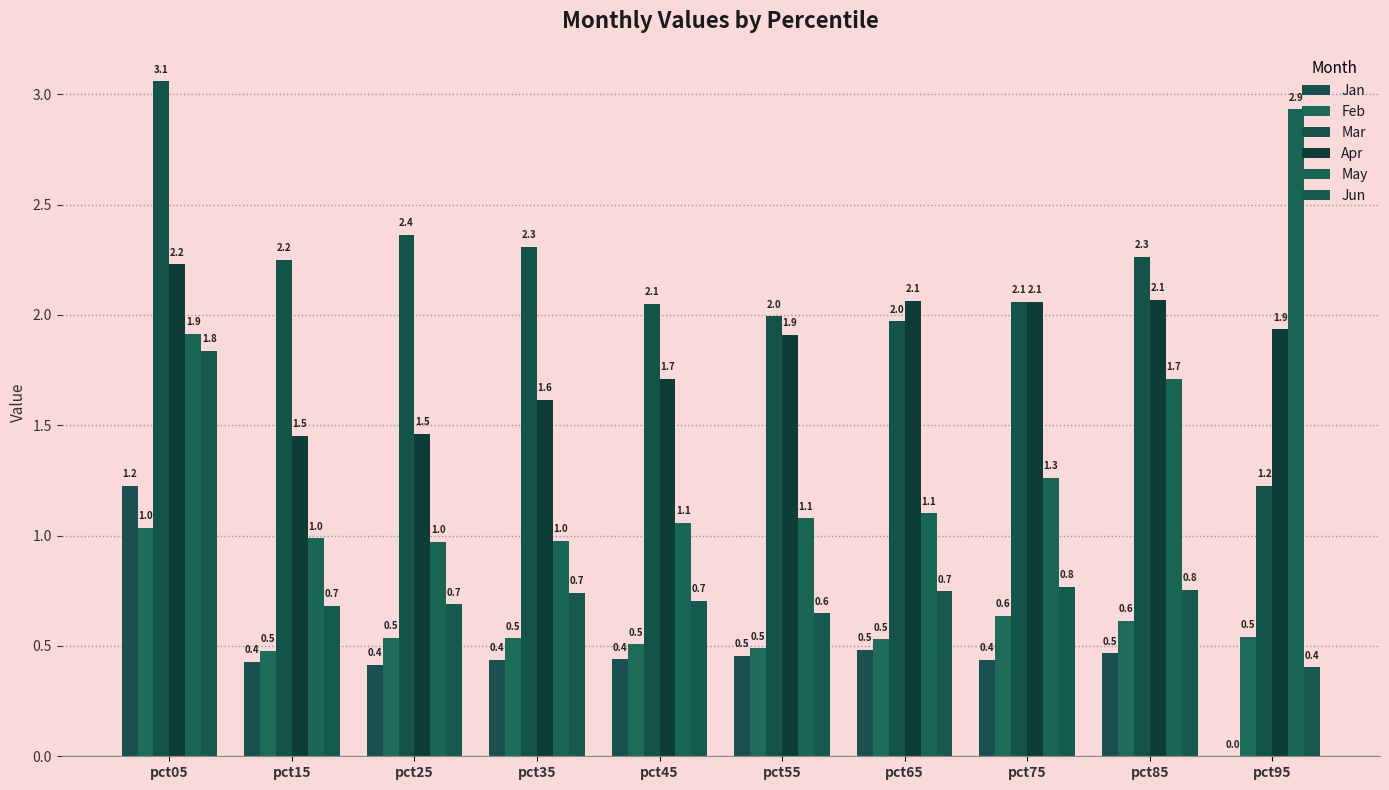

Which label corresponds to the largest value in the chart?

pct05